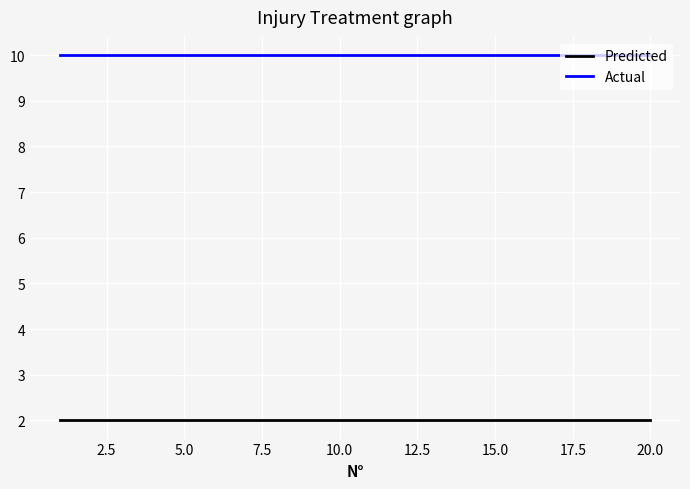

How many lines are shown in the chart?

2